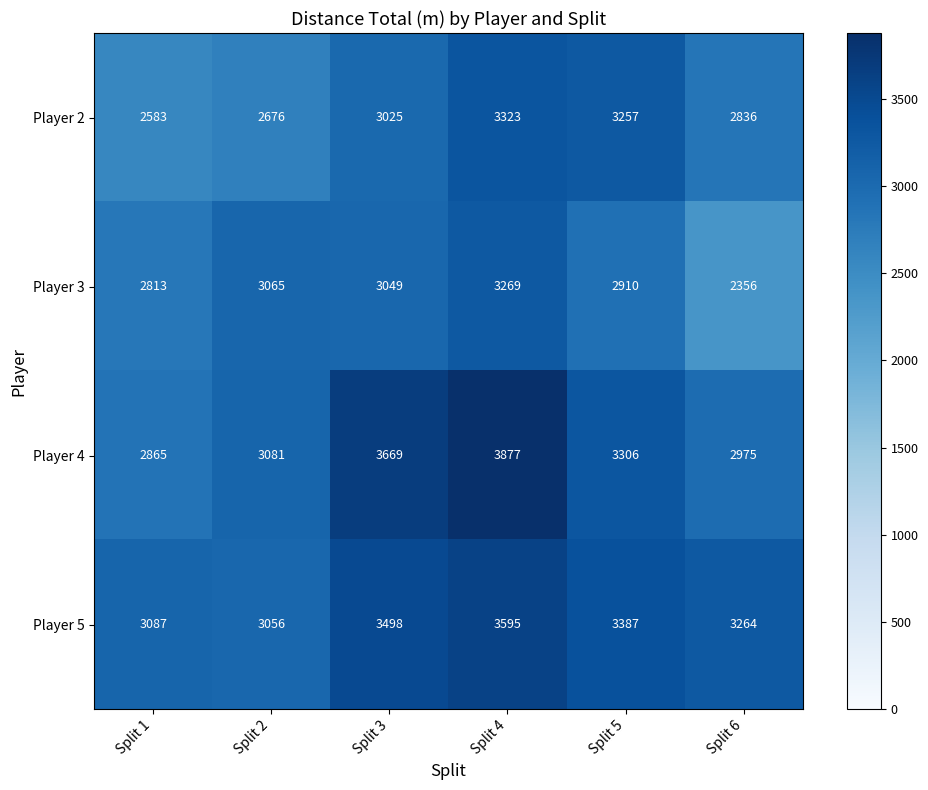

What is the total value across all series at Split 6?

11431